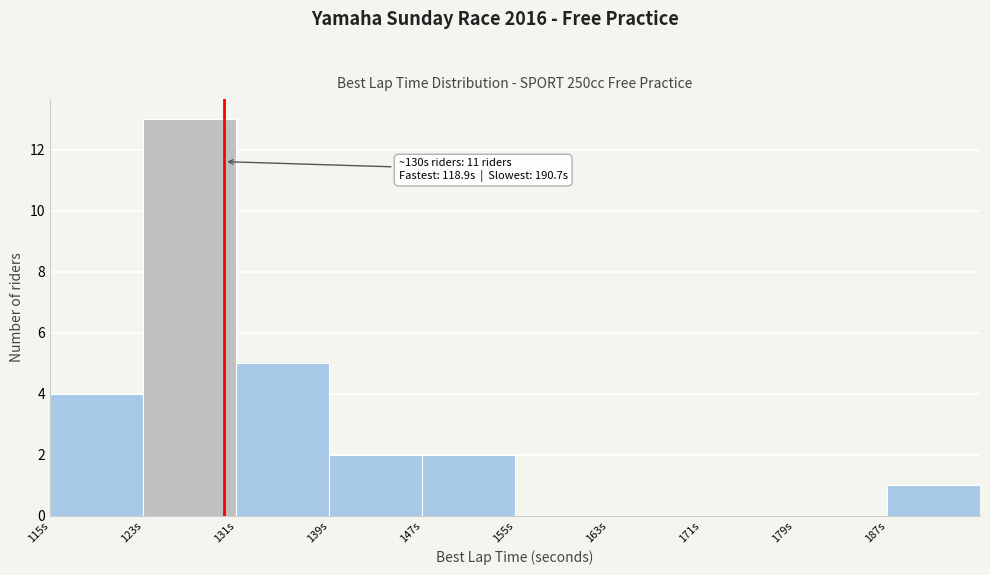

Which range on the x-axis has the tallest bar?

123 to 131